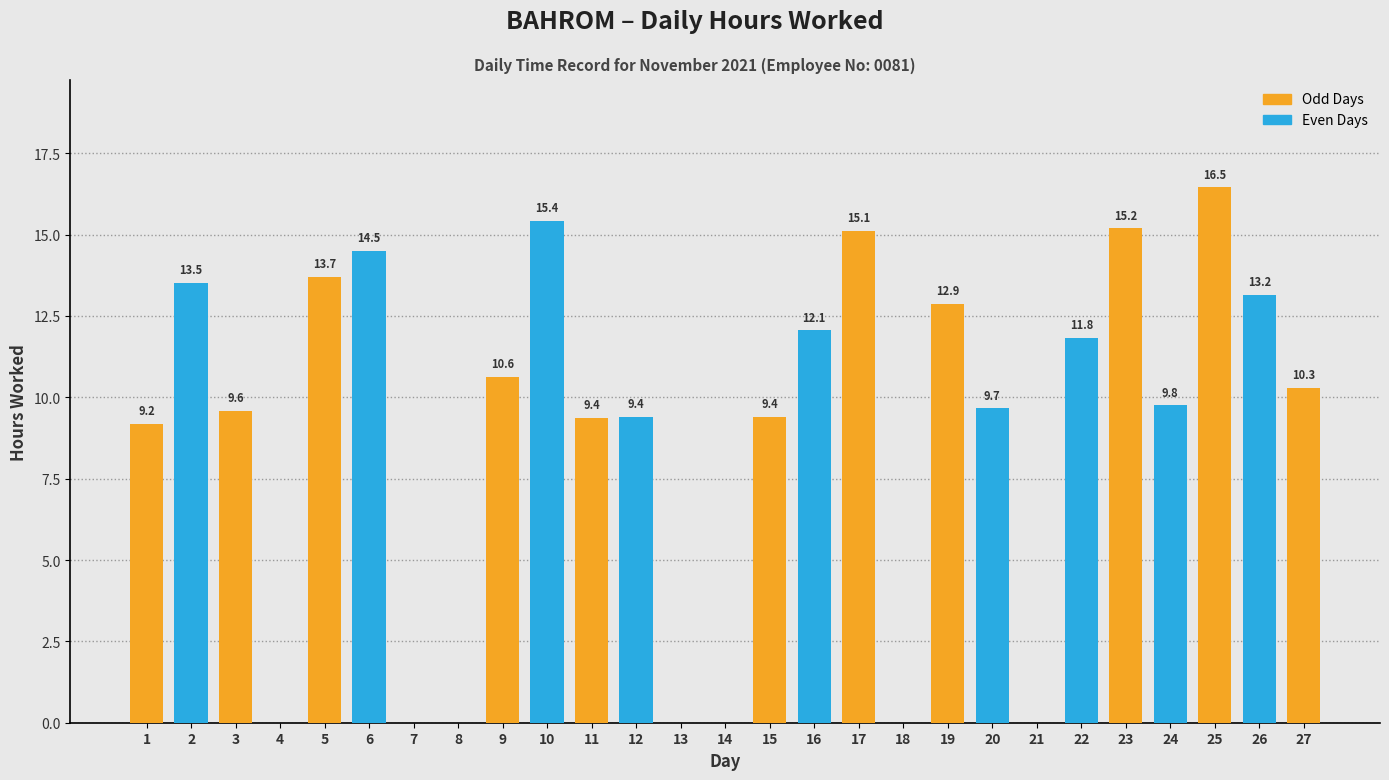

True or false: the data shows 9.8 at 24.

True